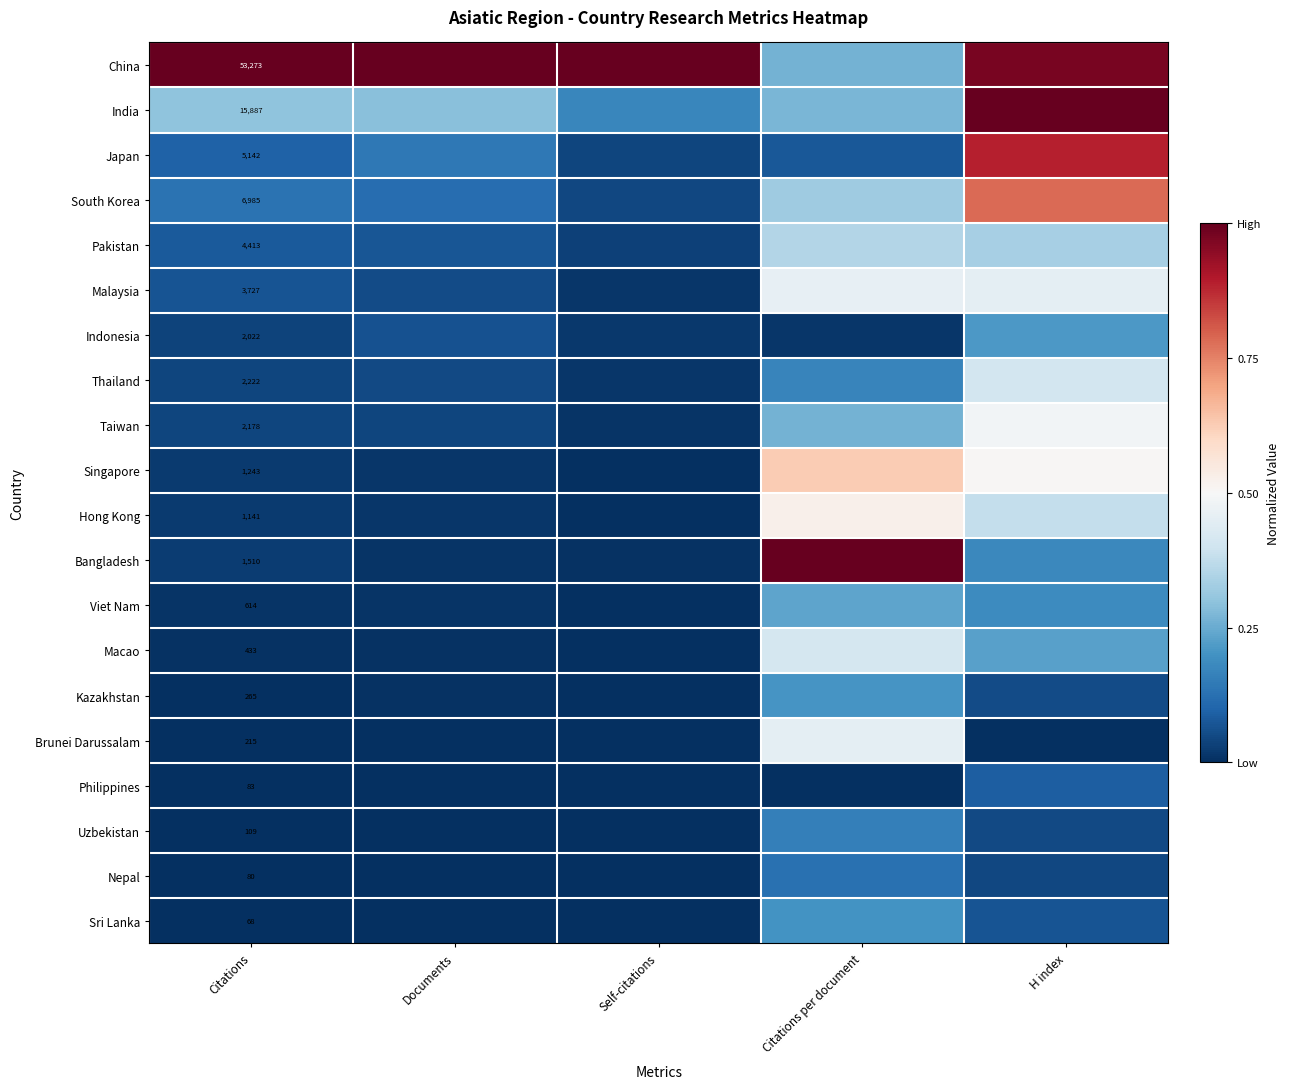

At which category does the chart reach its minimum across all series?

H index